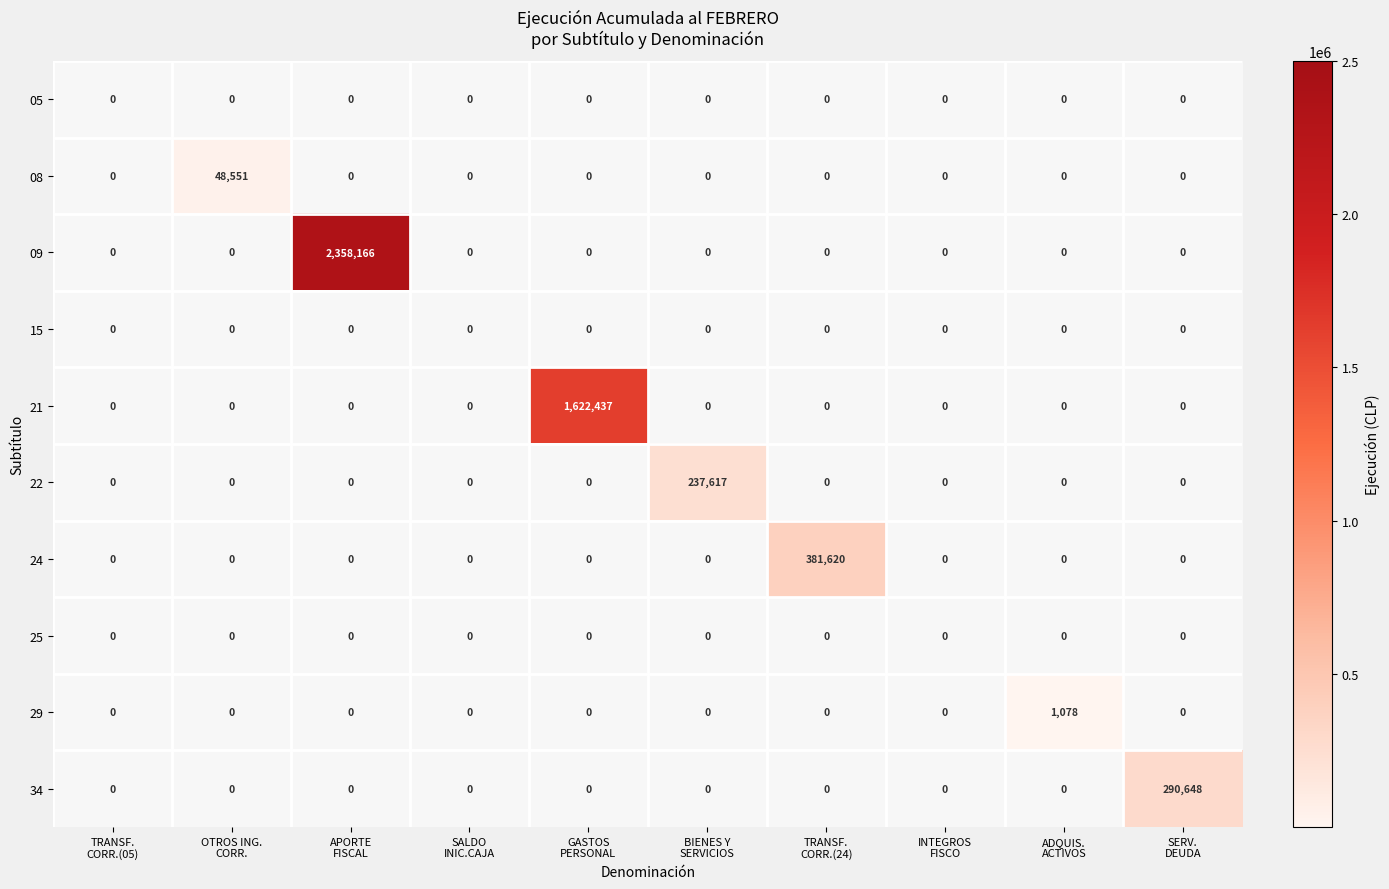

Which series has the widest spread of values?

09